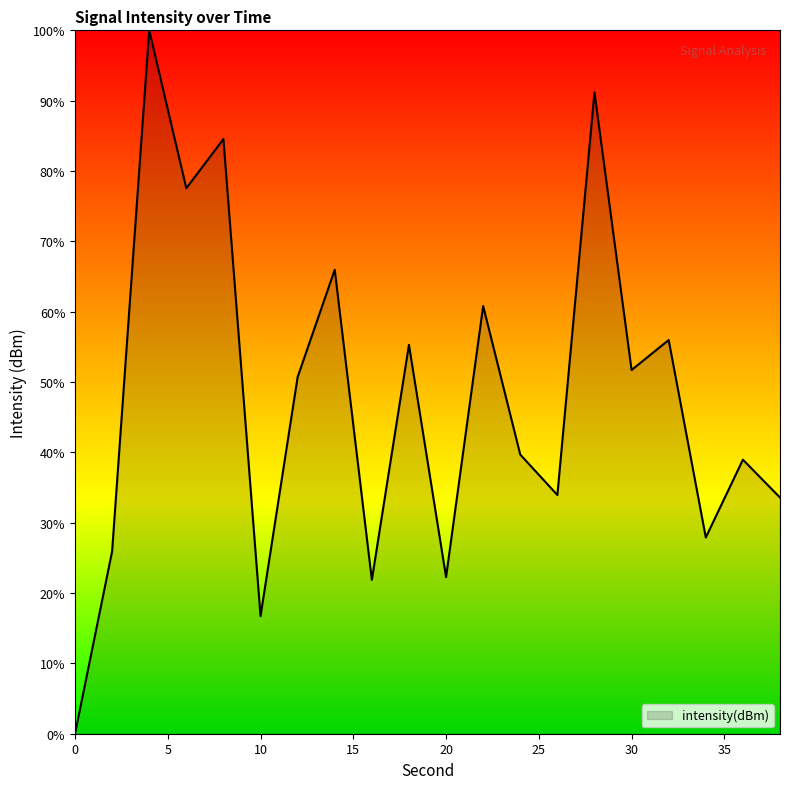

What is the difference between the maximum and minimum values?

100.0